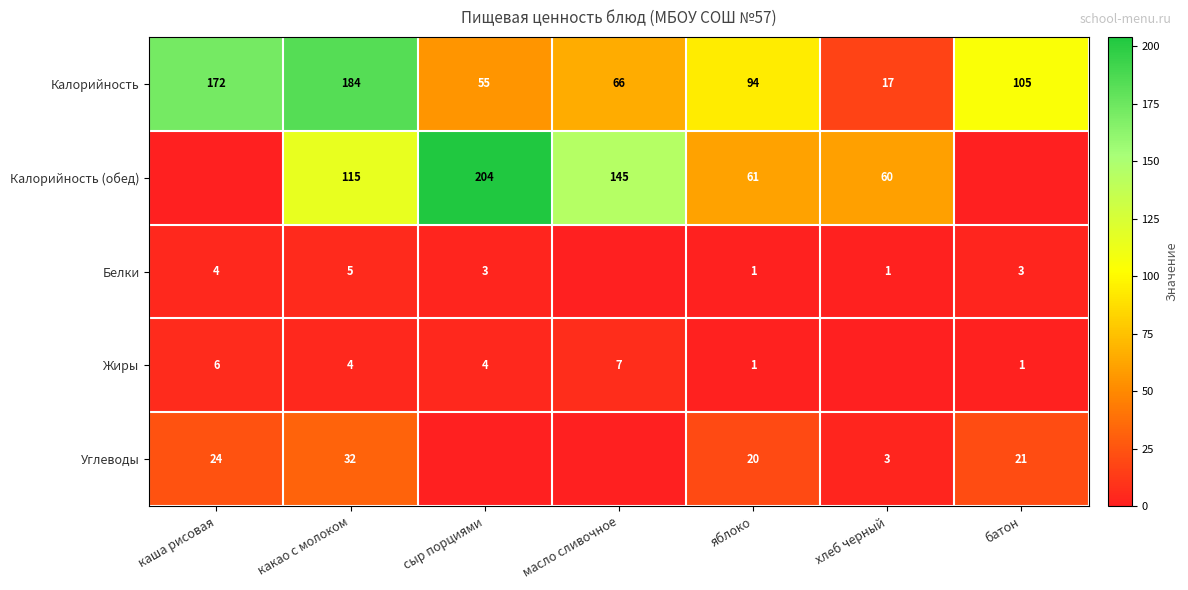

What is the maximum value for Калорийность?

184